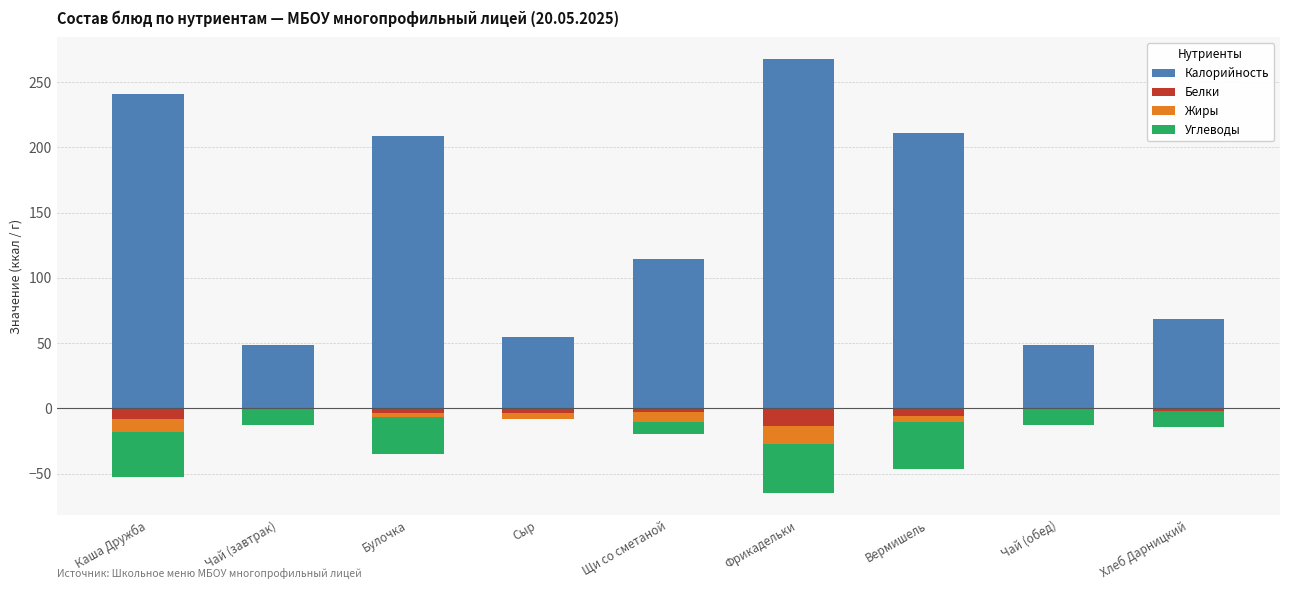

What is the label of the 5th bar from the left?

Щи со сметаной